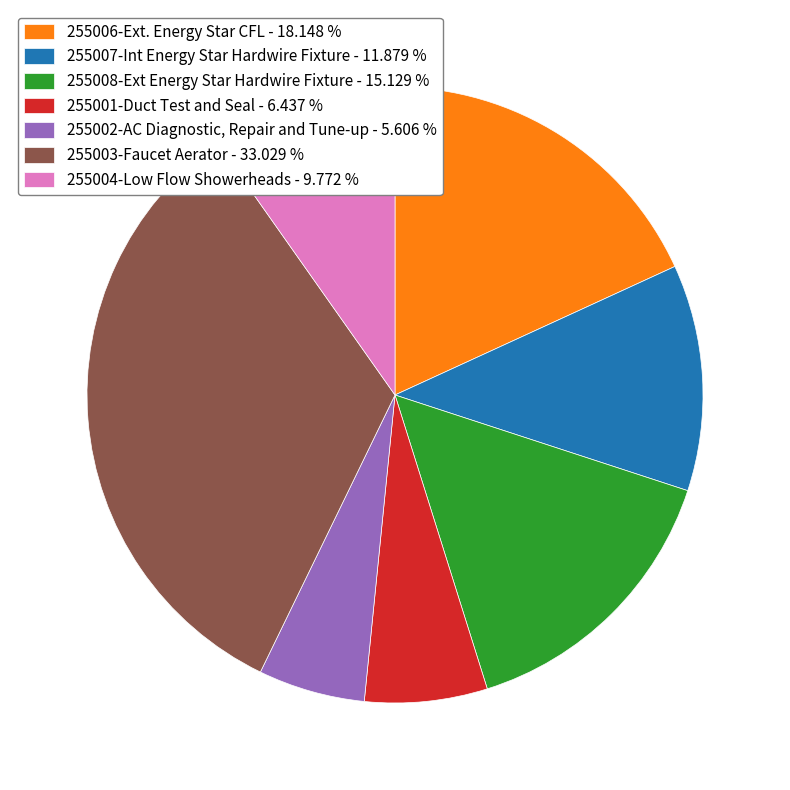

Which has a higher value, 255008-Ext Energy Star Hardwire Fixture - 15.129 % or 255006-Ext. Energy Star CFL - 18.148 %?

255006-Ext. Energy Star CFL - 18.148 %